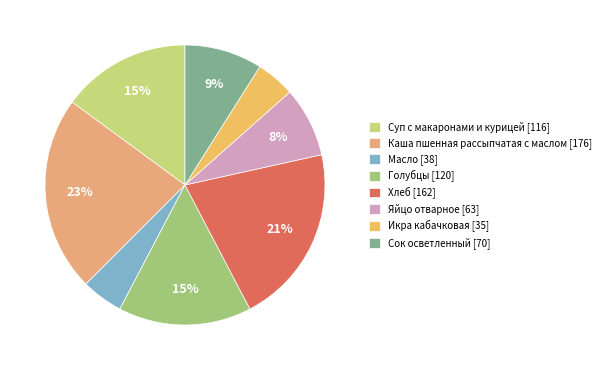

How many segments does this pie chart have?

8